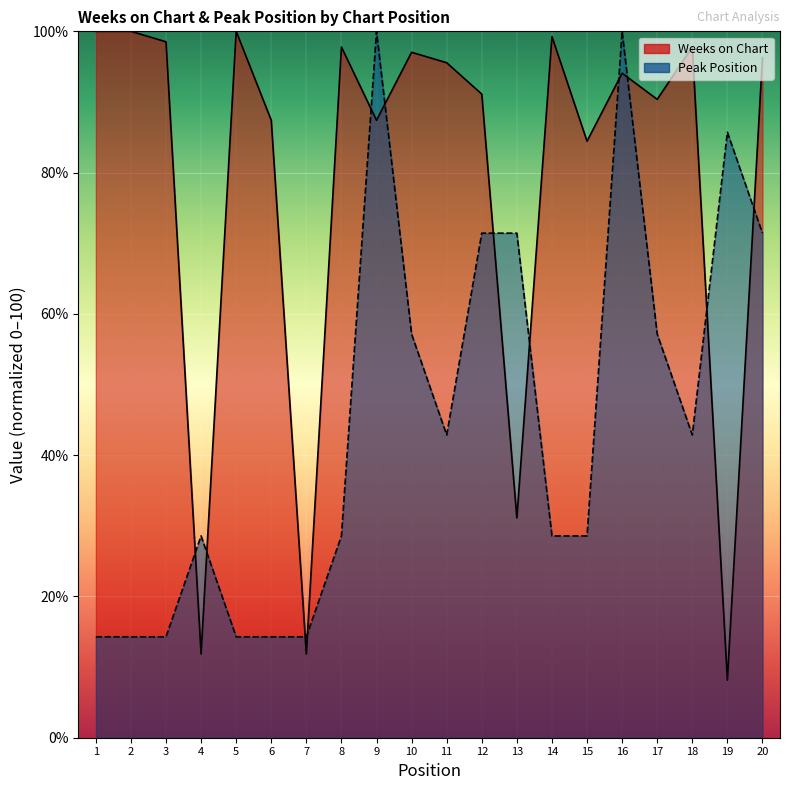

What is the minimum value shown in the chart?

8.1